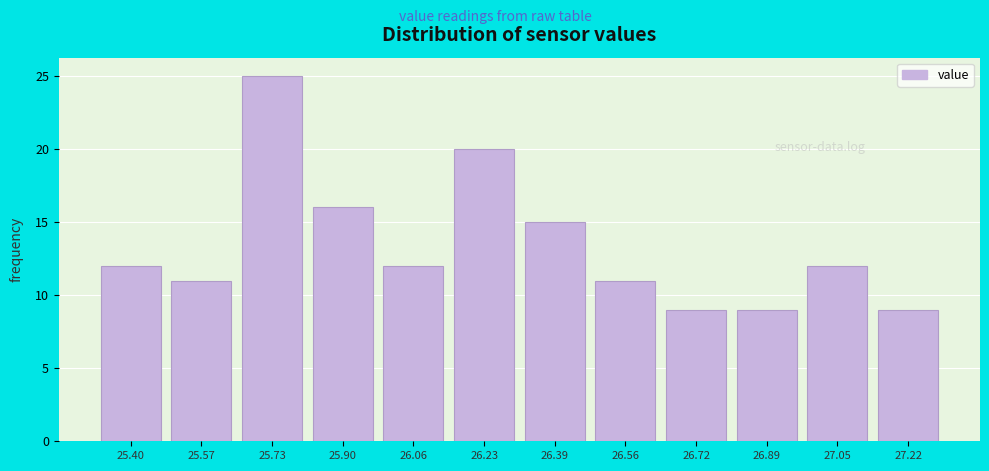

How tall is the bar that spans 26.310 to 26.475 on the x-axis? Neither the bar edges nor the heights are printed on the chart, so give them approximately, as read against the axes.

15